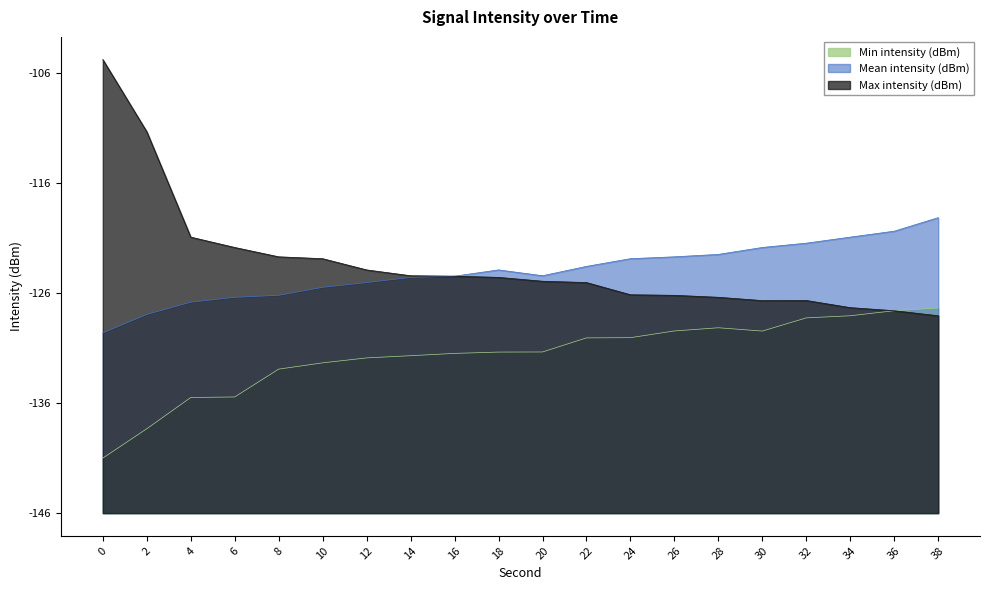

Reading left to right, list all the values displayed in this chart.

Min intensity (dBm): 5.0	7.7	10.5	10.6	13.1	13.7	14.1	14.3	14.5	14.6	14.6	15.9	15.9	16.6	16.8	16.5	17.8	17.9	18.4	18.6
Mean intensity (dBm): 16.4	18.1	19.2	19.6	19.8	20.5	21.0	21.4	21.5	22.1	21.6	22.4	23.1	23.3	23.5	24.1	24.5	25.1	25.6	26.9
Max intensity (dBm): 41.2	34.7	25.1	24.1	23.3	23.1	22.1	21.6	21.5	21.4	21.1	21.0	19.8	19.8	19.6	19.3	19.3	18.7	18.4	17.9